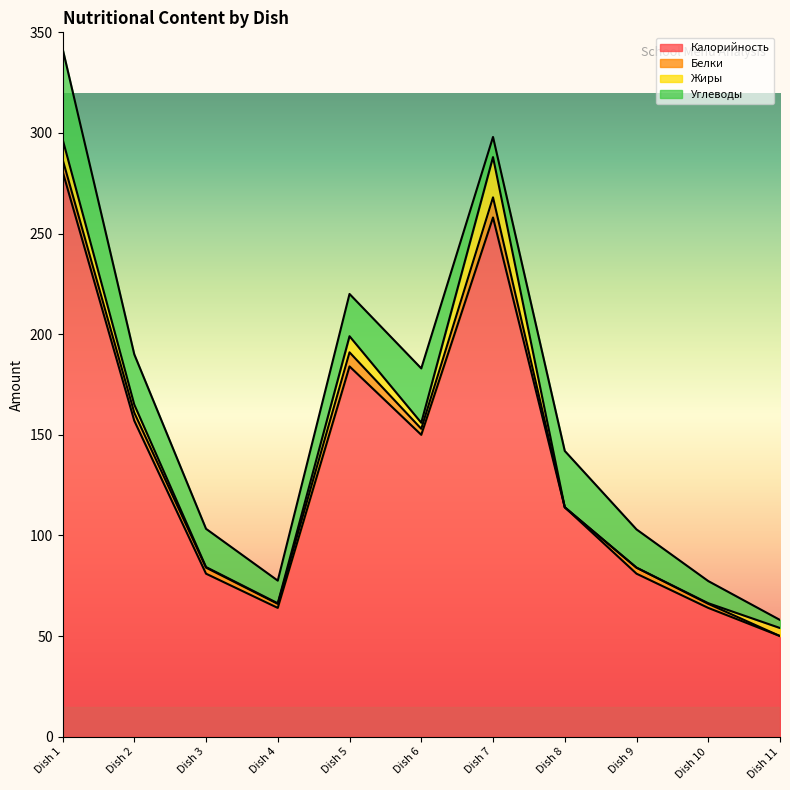

The Калорийность series shows 81.0 at Dish 9. True or false?

True